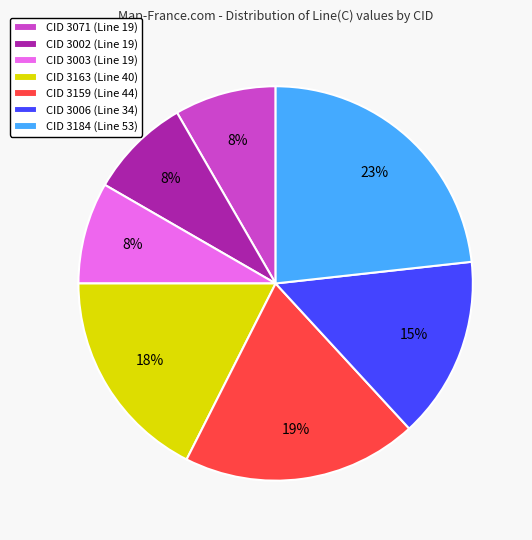

What is the ratio of the value at CID 3071 (Line 19) to the value at CID 3002 (Line 19)?

1.0